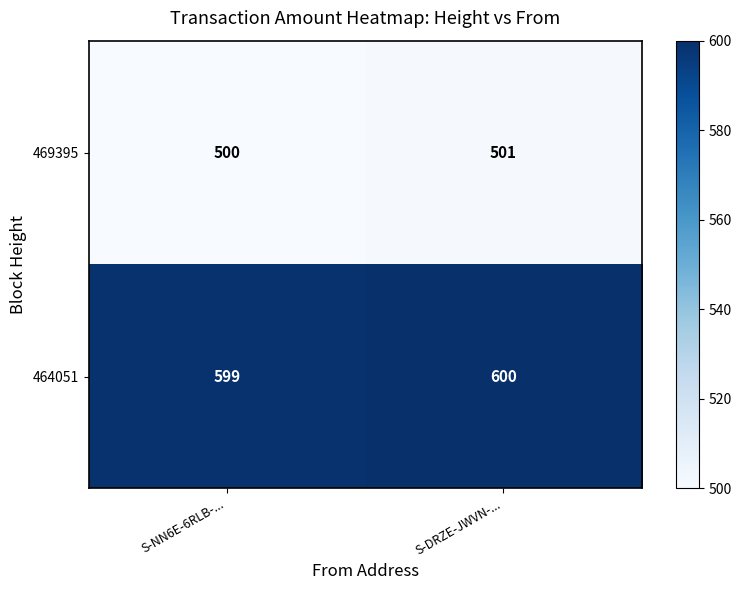

Count the number of categories in the chart.

2